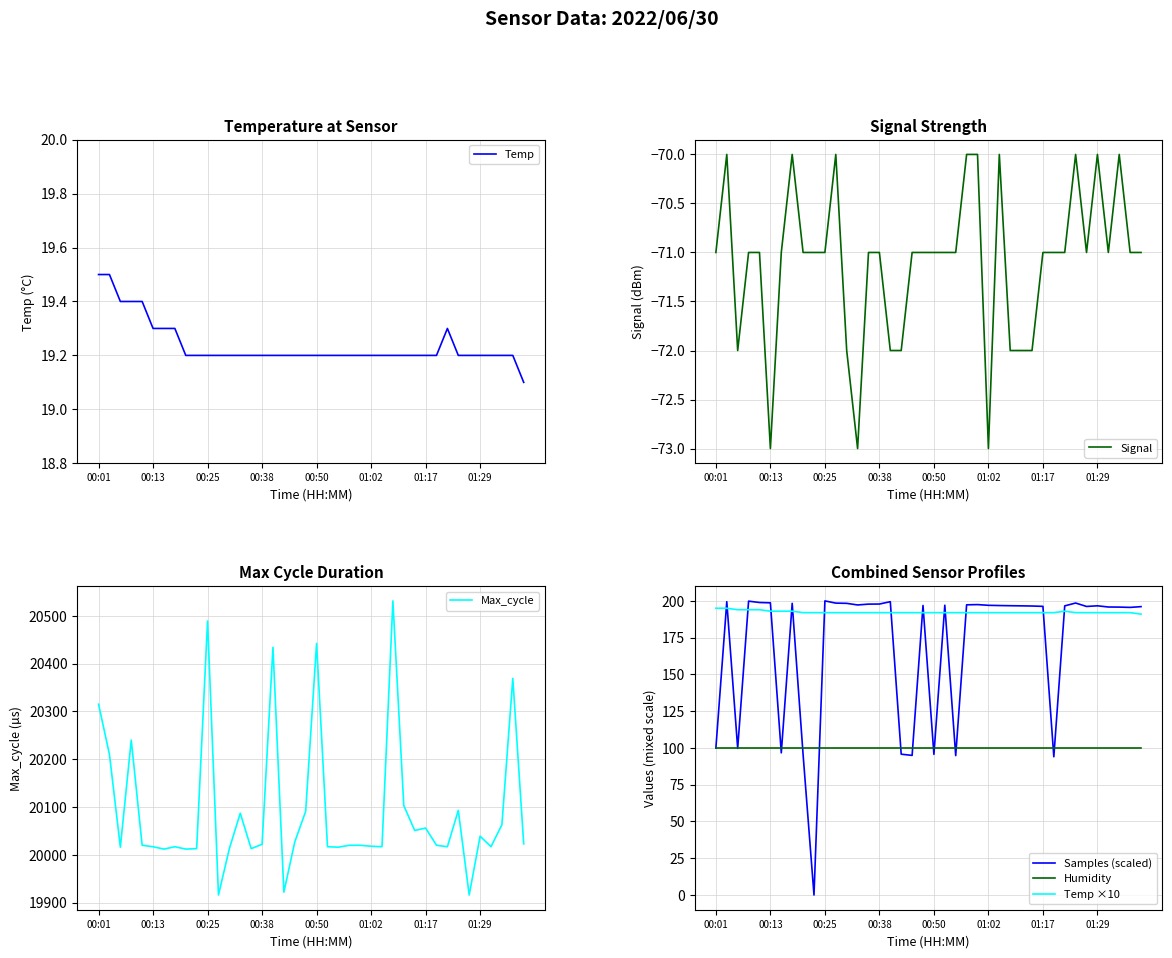

What is the lowest value of the Signal series?

-73